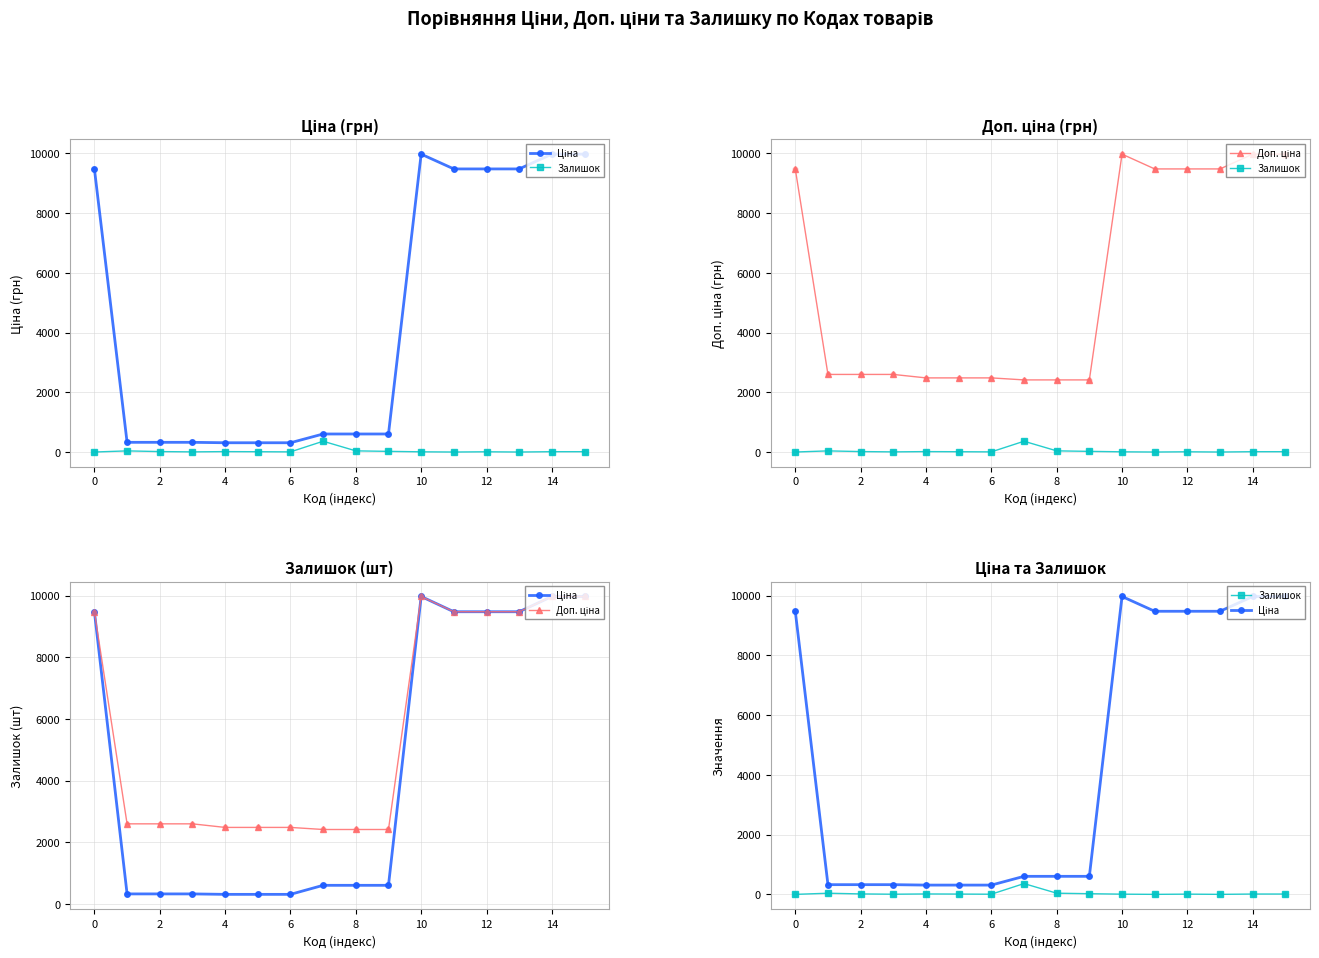

Which series has the largest total across all categories?

Доп. ціна